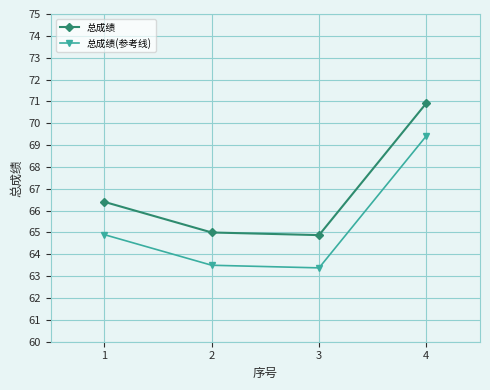

What is the difference between the highest and lowest values at 1?

1.5